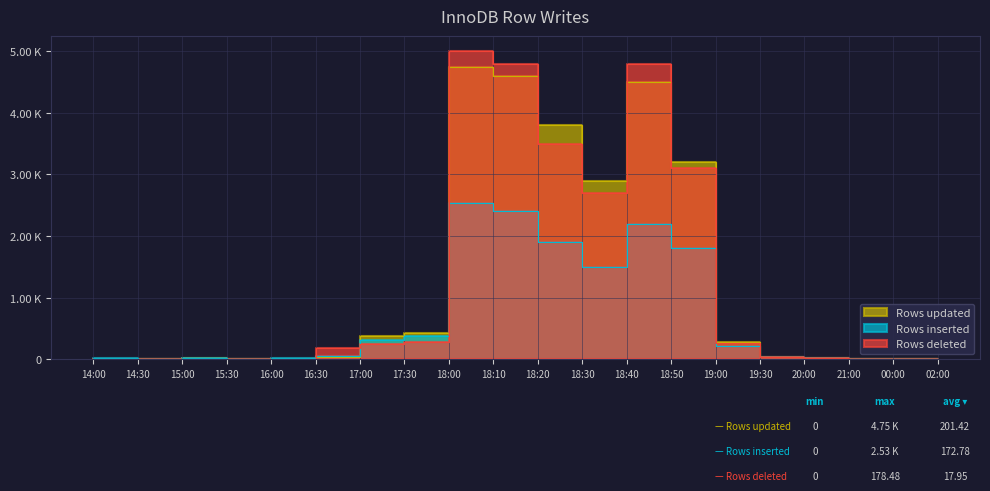

Which has a higher value, 20:00 or 18:30?

18:30